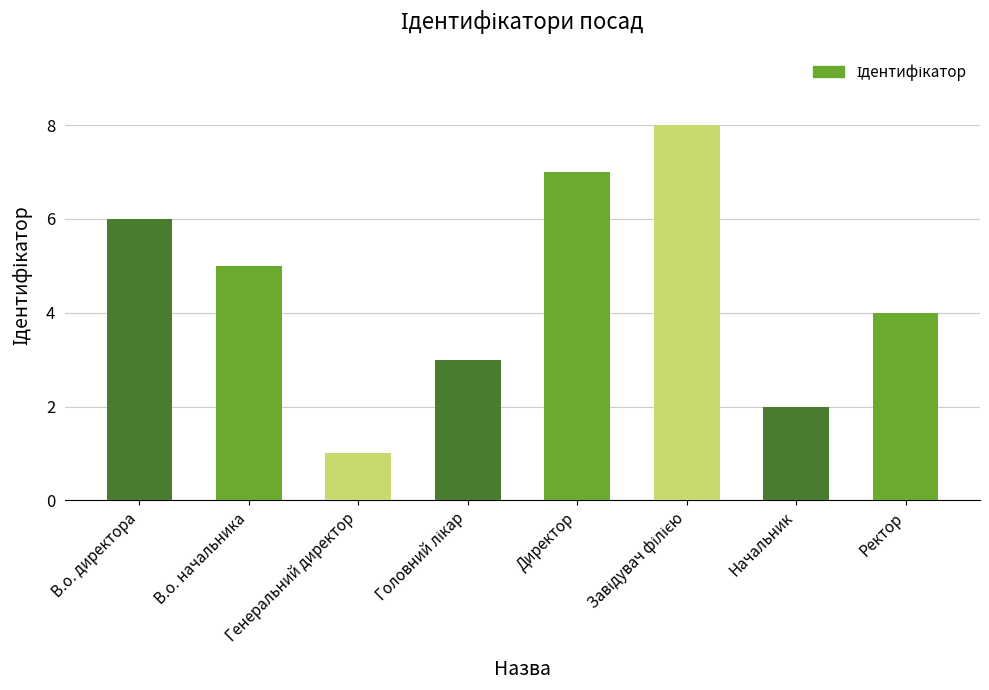

What is the difference between the maximum and second lowest values?

6